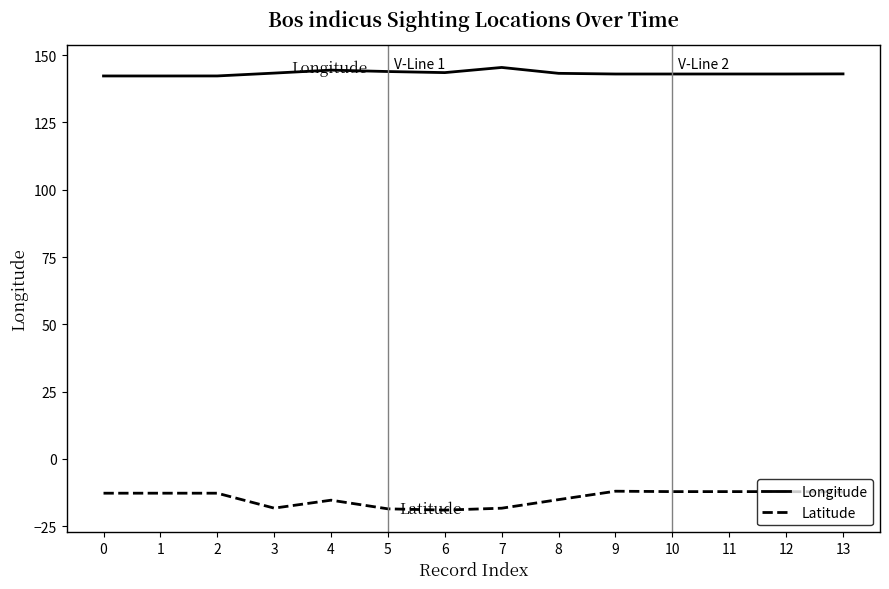

True or false: Longitude and Latitude cross at least once.

False